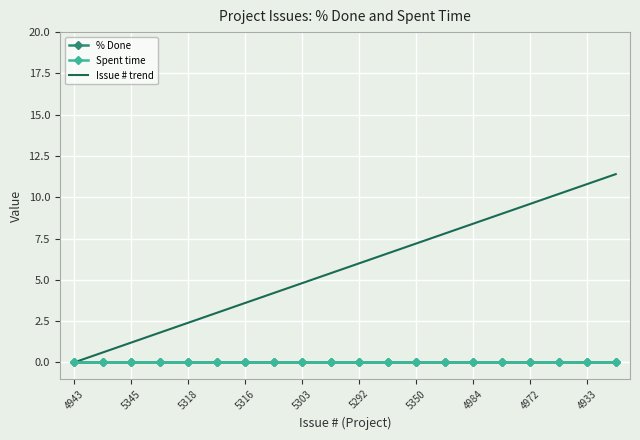

What are all the series names shown in the legend?

% Done, Spent time, Issue # trend